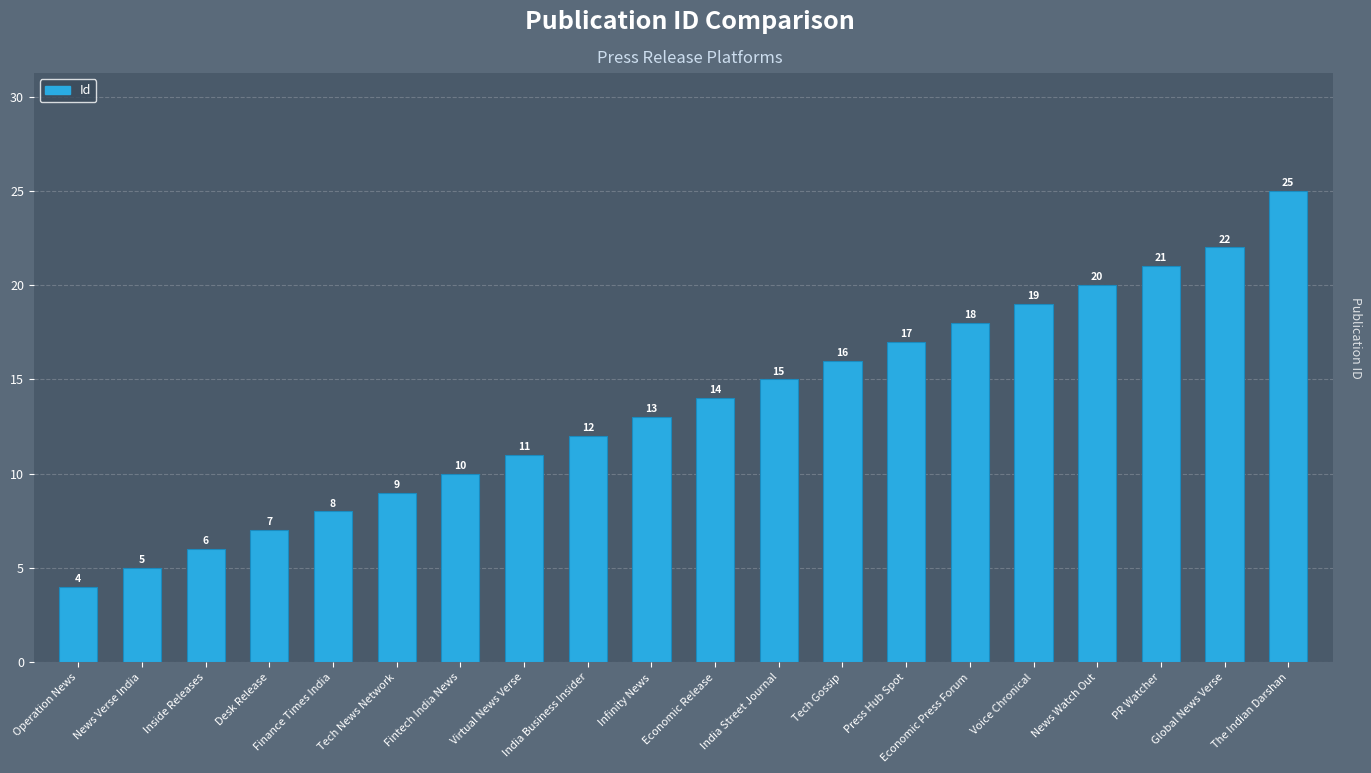

Which label corresponds to the largest value in the chart?

The Indian Darshan